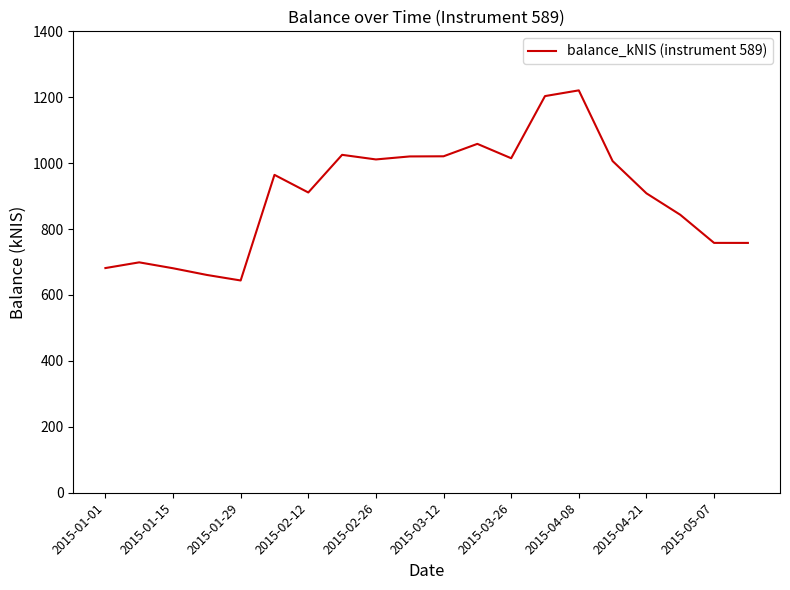

What is the difference between the maximum and minimum values?

576.8